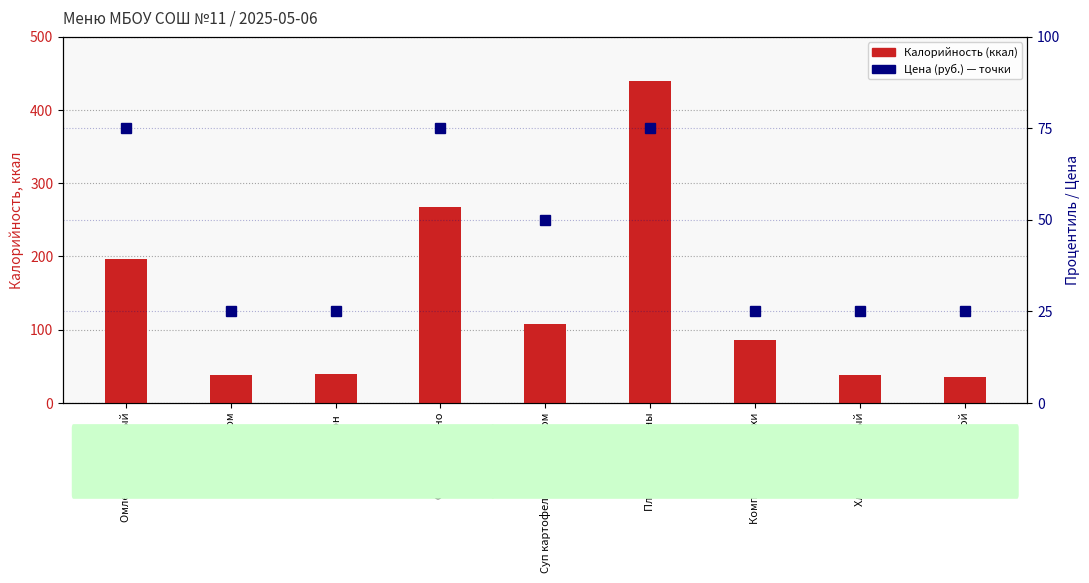

Which has a higher value, Хлеб пшеничный or Омлет натуральный?

Омлет натуральный